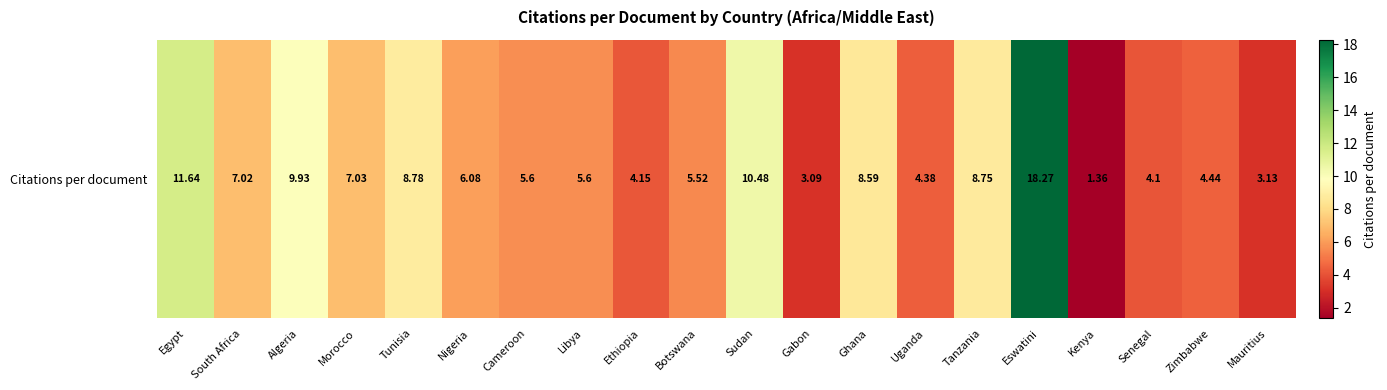

How many values exceed 6?

10